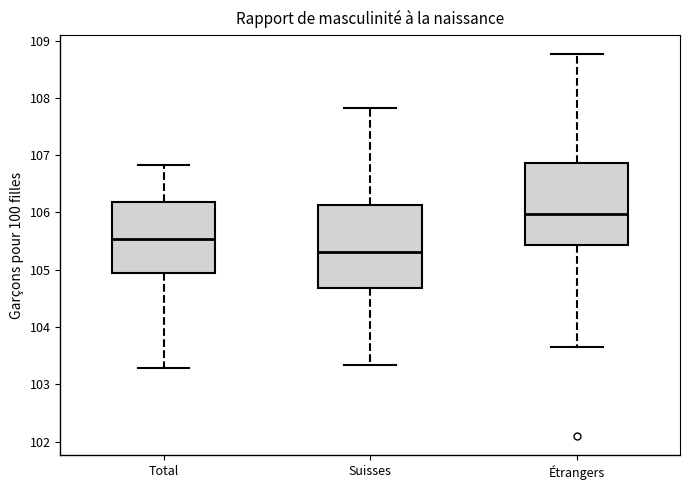

Reading left to right, read every box against the y-axis: the position of its median line, the range the box covers, and the ends of its whiskers. The values are not printed on the chart, so give them approximately, as read against the axis.

Total: median 105.5, box 104.9 to 106.2, whiskers 103.3 to 106.8
Suisses: median 105.3, box 104.7 to 106.1, whiskers 103.3 to 107.8
Étrangers: median 106.0, box 105.4 to 106.9, whiskers 103.6 to 108.8